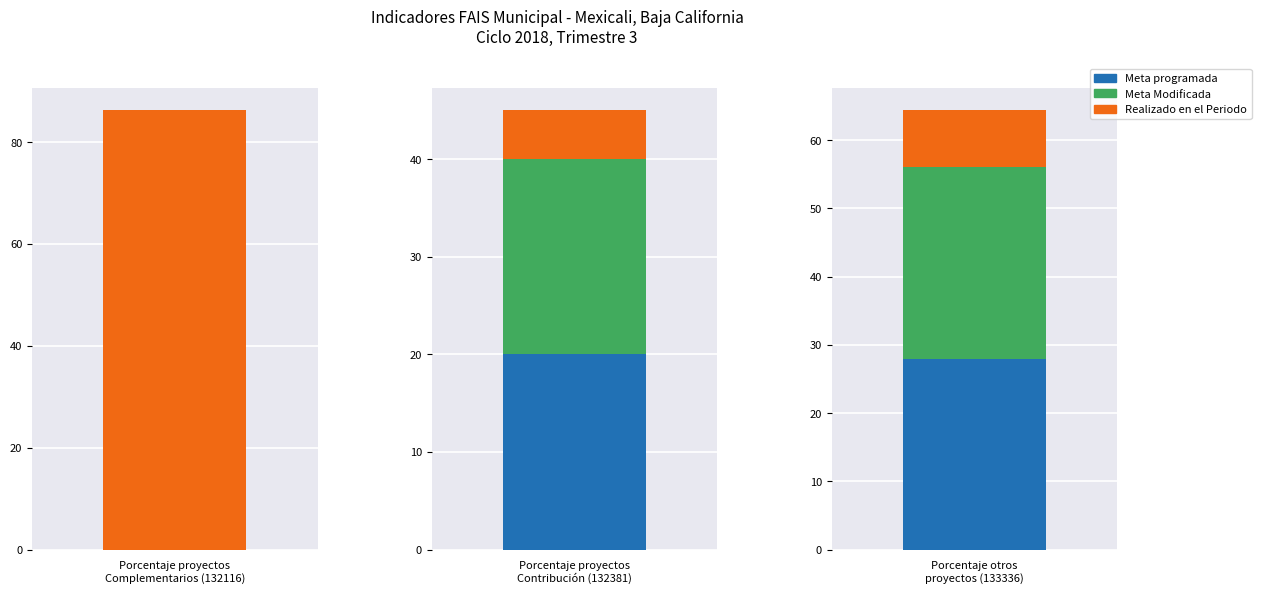

Which series has the widest spread of values?

Realizado en el Periodo